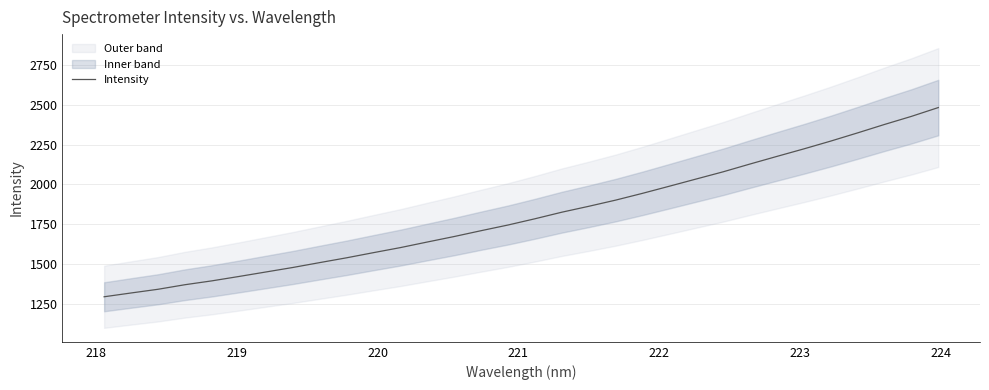

Reading left to right, transcribe all the data shown in this chart.

1297.0	1320.7	1343.8	1372.3	1396.5	1423.8	1451.9	1480.1	1510.7	1540.8	1573.0	1604.7	1639.6	1674.0	1710.6	1746.1	1785.1	1826.3	1863.2	1901.8	1944.4	1989.1	2034.3	2079.2	2128.0	2175.7	2222.7	2271.5	2322.8	2375.6	2426.1	2481.2